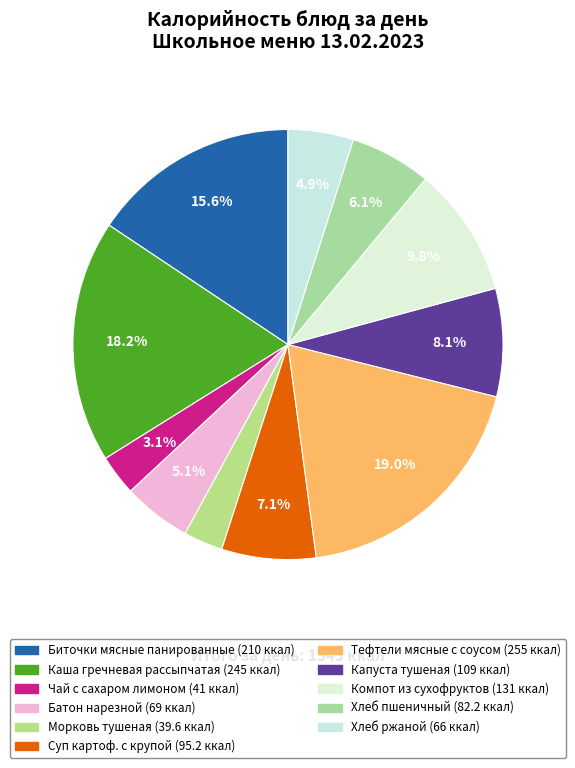

Which category has the biggest portion of the pie?

Тефтели мясные с соусом